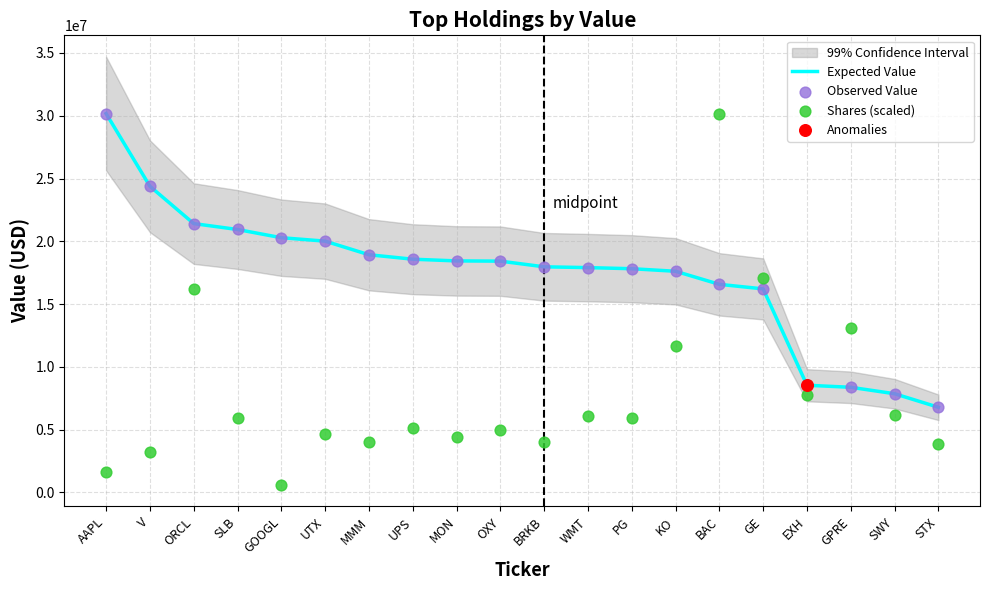

Which series contains the highest Y value?

Expected Value